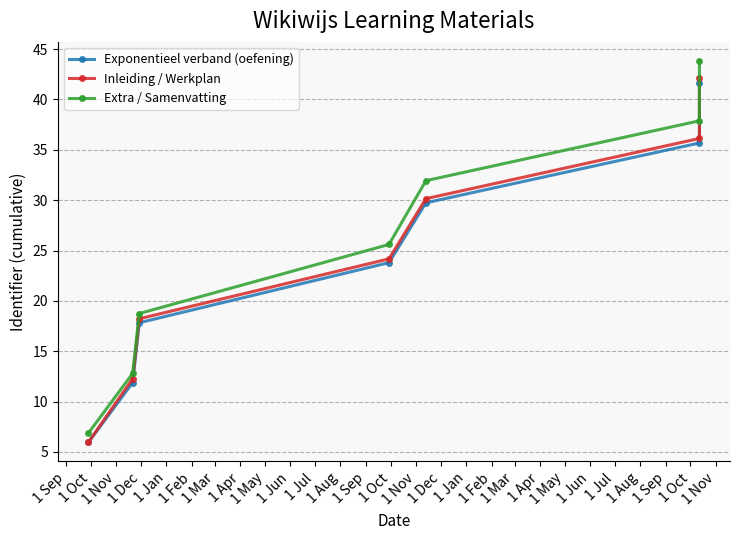

List the series in order of their overall mean, lowest first.

Exponentieel verband (oefening), Inleiding / Werkplan, Extra / Samenvatting